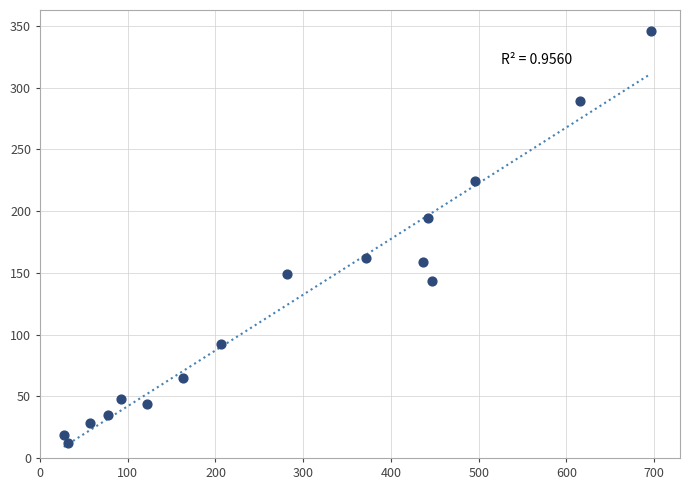

What is the range of X values (max minus min)?

669